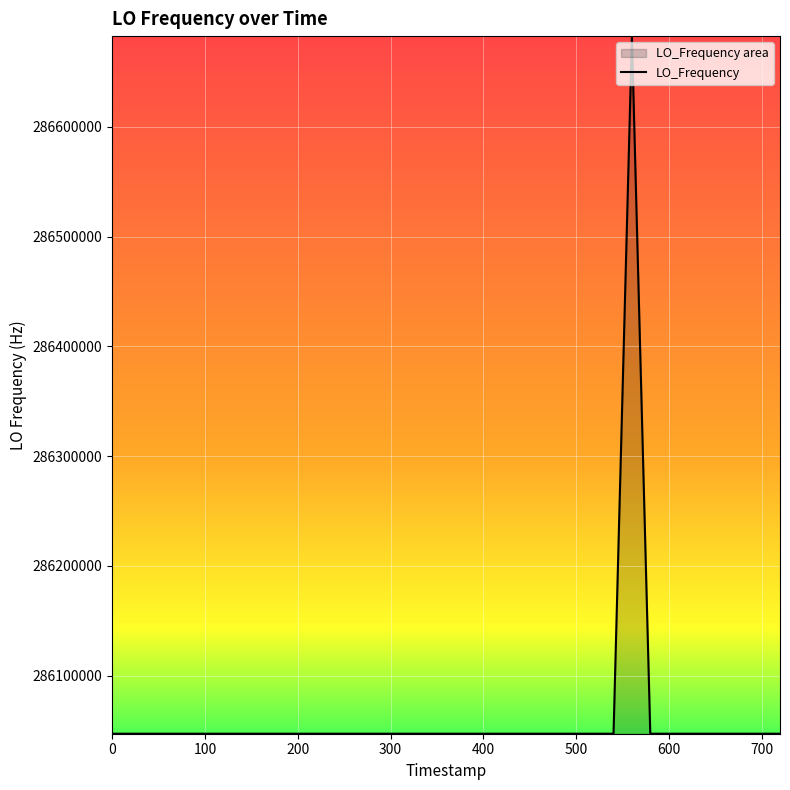

What is the change in value from 1709716215.3 to 1709716255.8?

-2.7